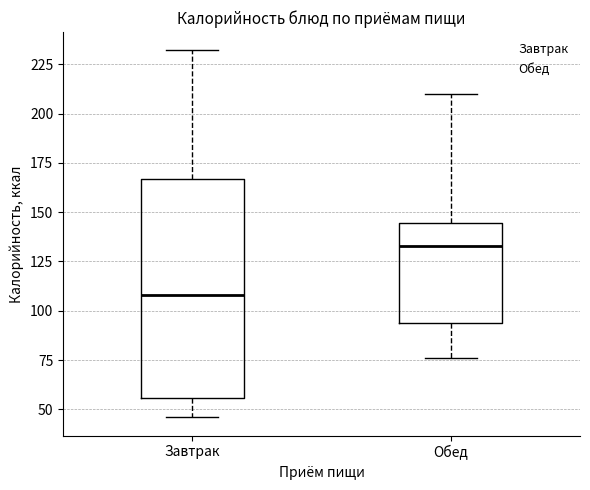

Which box is the tallest, from its lower edge to its upper edge?

Завтрак